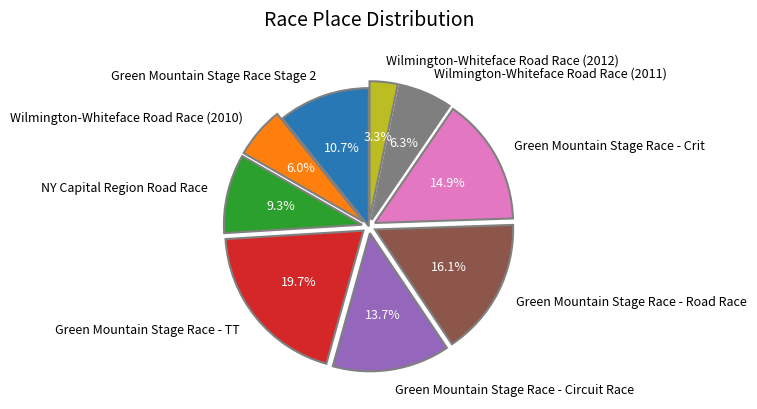

Between Wilmington-Whiteface Road Race (2010) and Green Mountain Stage Race - Road Race, which is larger?

Green Mountain Stage Race - Road Race